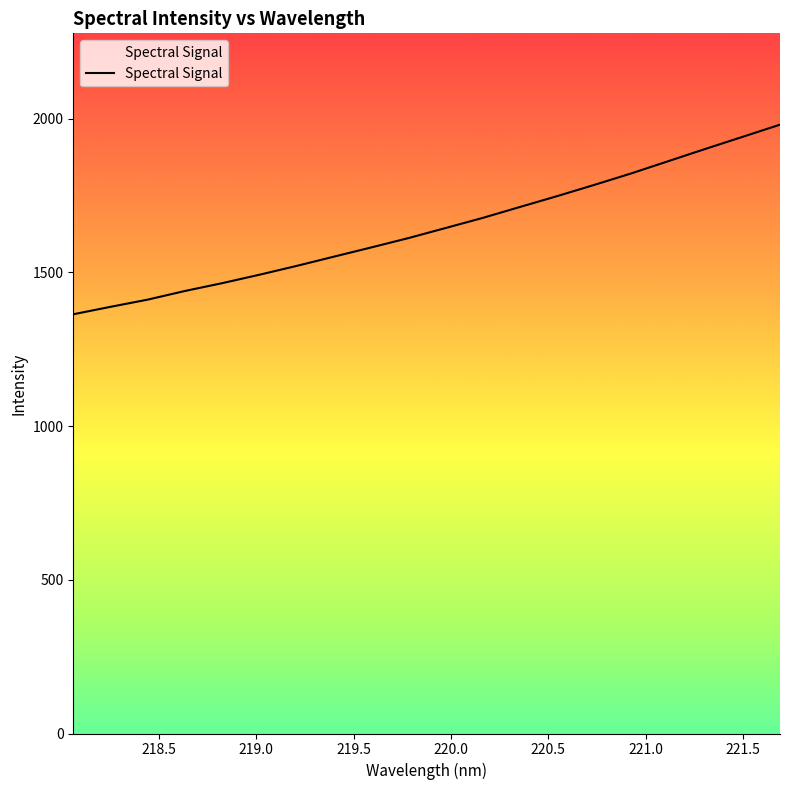

Approximately how many times larger is the value at 220.5 compared to 219.0?

1.1